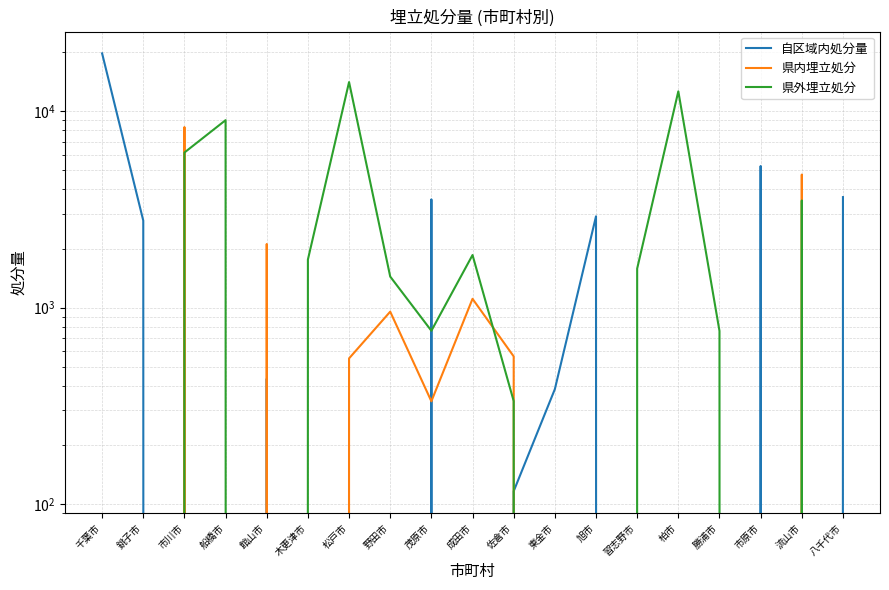

Reading left to right, what are all the values shown in this chart?

自区域内処分量: 19739.0	2775.0	0.0	0.0	434.0	0.0	0.0	0.0	3560.0	0.0	116.0	384.0	2918.0	0.0	0.0	0.0	5265.0	0.0	3656.9
県内埋立処分: 0.0	0.0	8315.5	0.0	2109.0	0.0	551.0	953.4	333.0	1108.6	564.0	0.0	0.0	0.0	0.0	0.0	0.0	4762.0	0.0
県外埋立処分: 0.0	0.0	6167.8	9019.0	0.0	1757.0	14100.0	1439.0	762.0	1853.1	334.0	0.0	0.0	1581.0	12648.0	760.0	0.0	3513.4	0.0